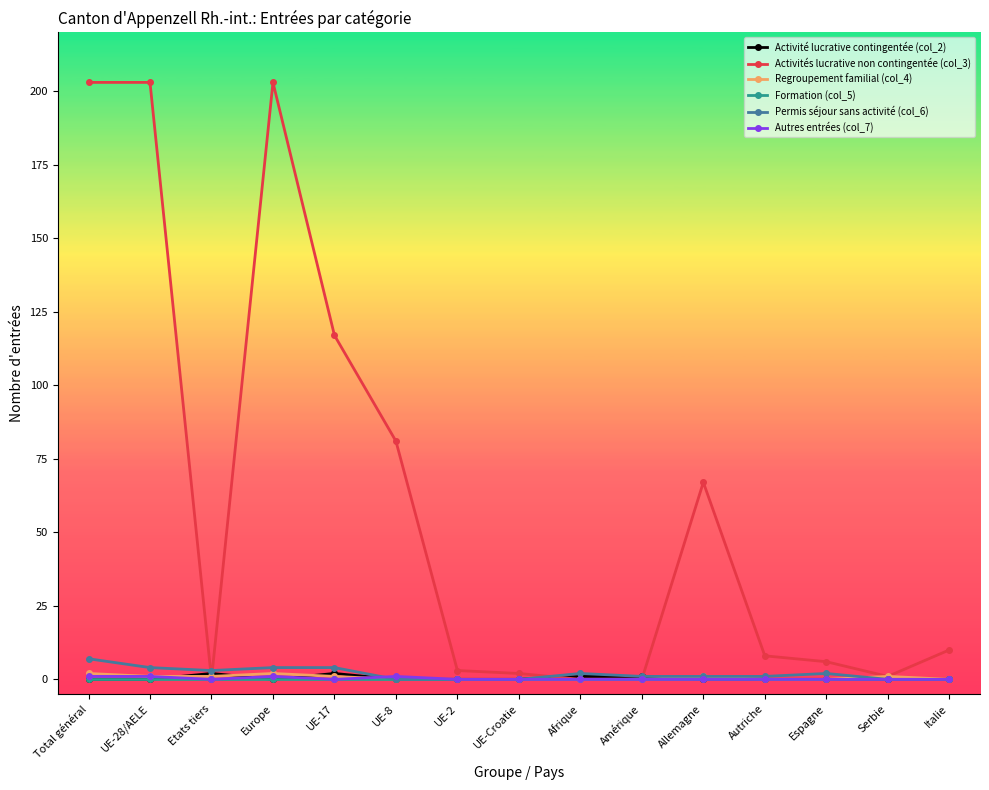

True or false: Activité lucrative contingentée (col_2) has a value of 0 at Total général.

True